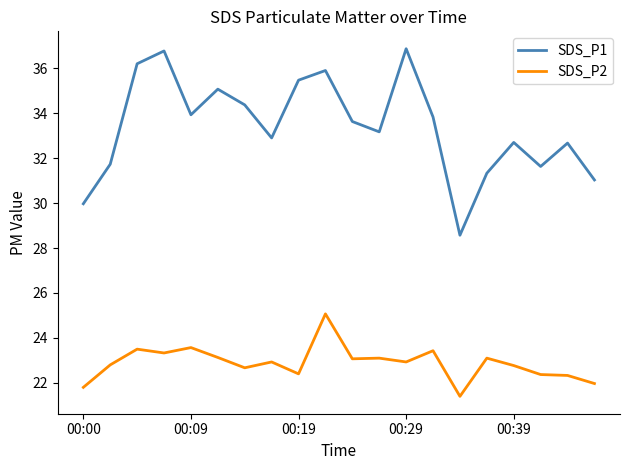

Which series has the largest total across all categories?

SDS_P1